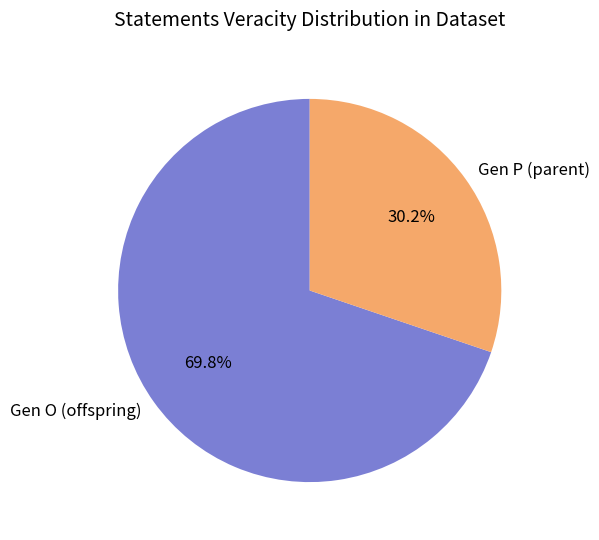

Combined, what portion of the pie is Gen P (parent) and Gen O (offspring)?

100.0%